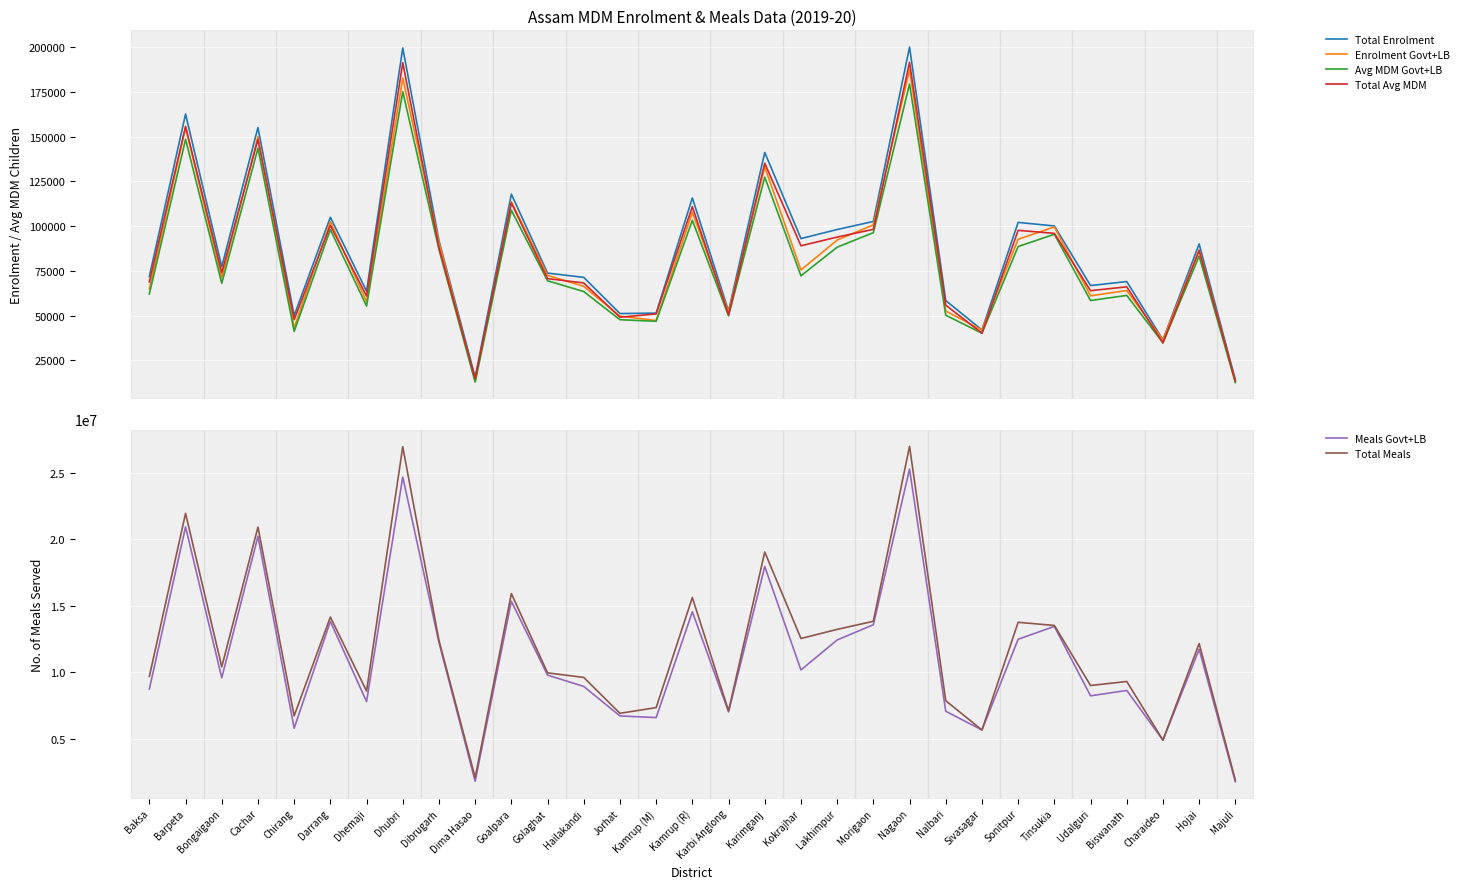

Which series has the largest range (max minus min)?

Total Meals